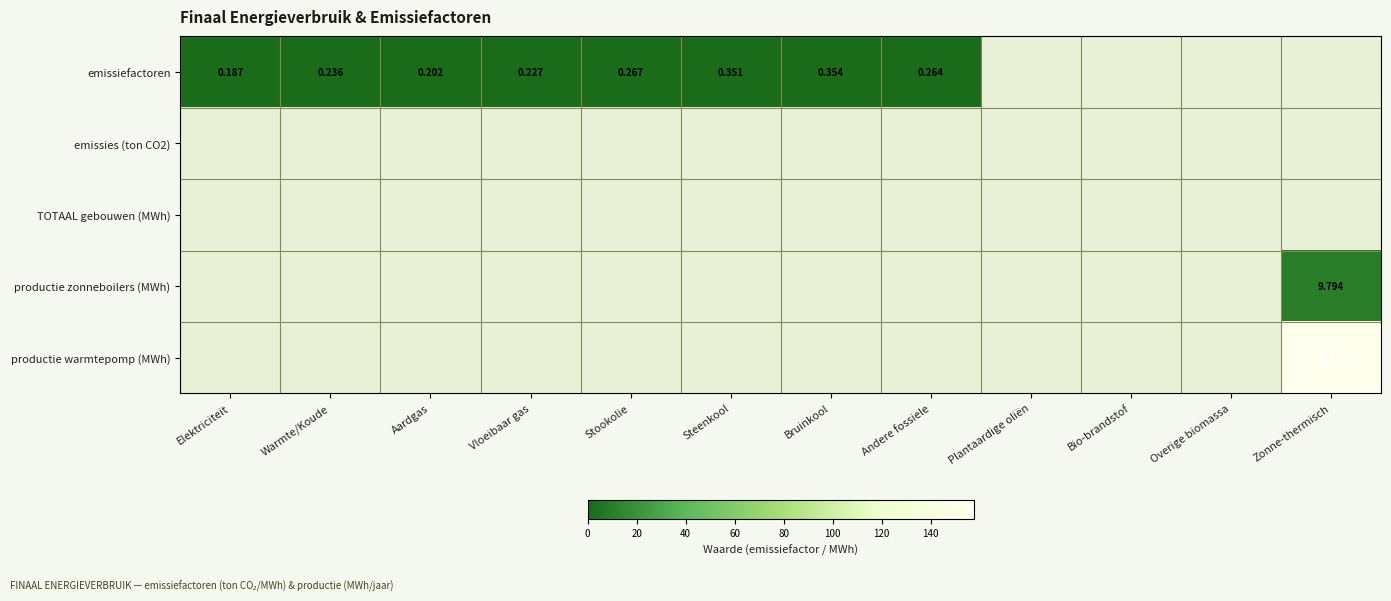

Where is TOTAAL gebouwen (MWh) nearest to the value 0?

Elektriciteit